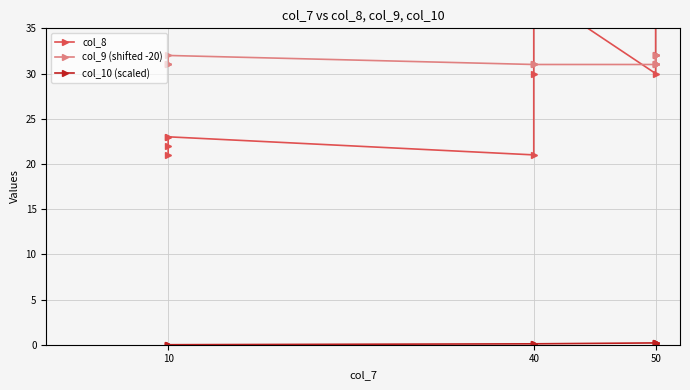

Does the chart display data point markers on the line(s)?

Yes